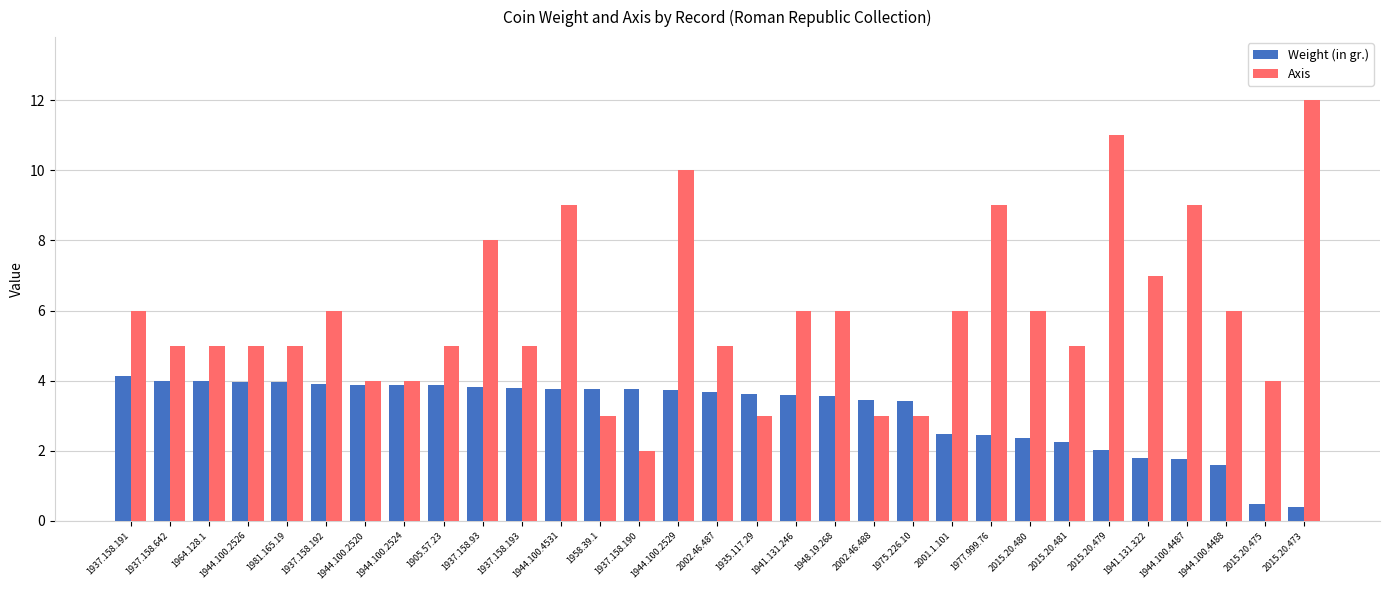

How many data points in Weight (in gr.) are less than 3?

10